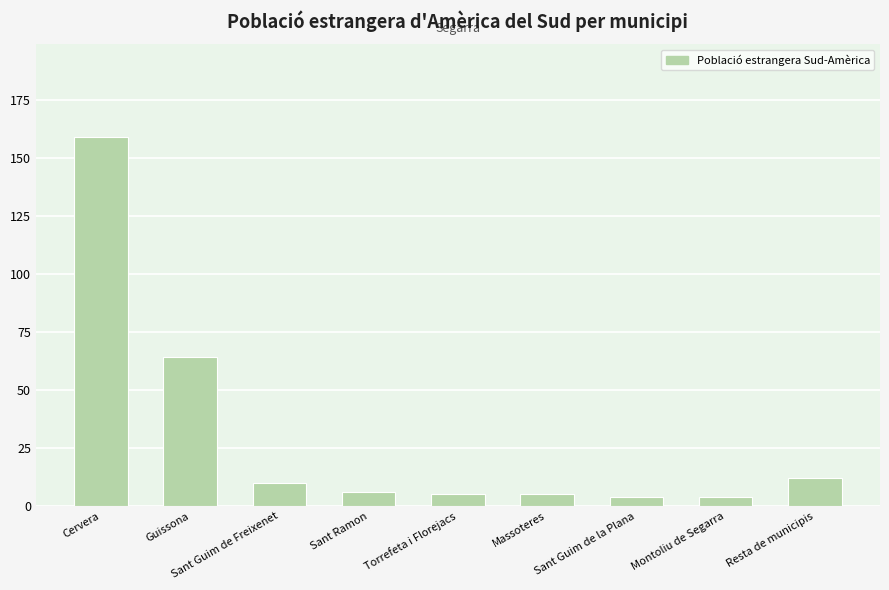

What is the change in value from Guissona to Massoteres?

-59